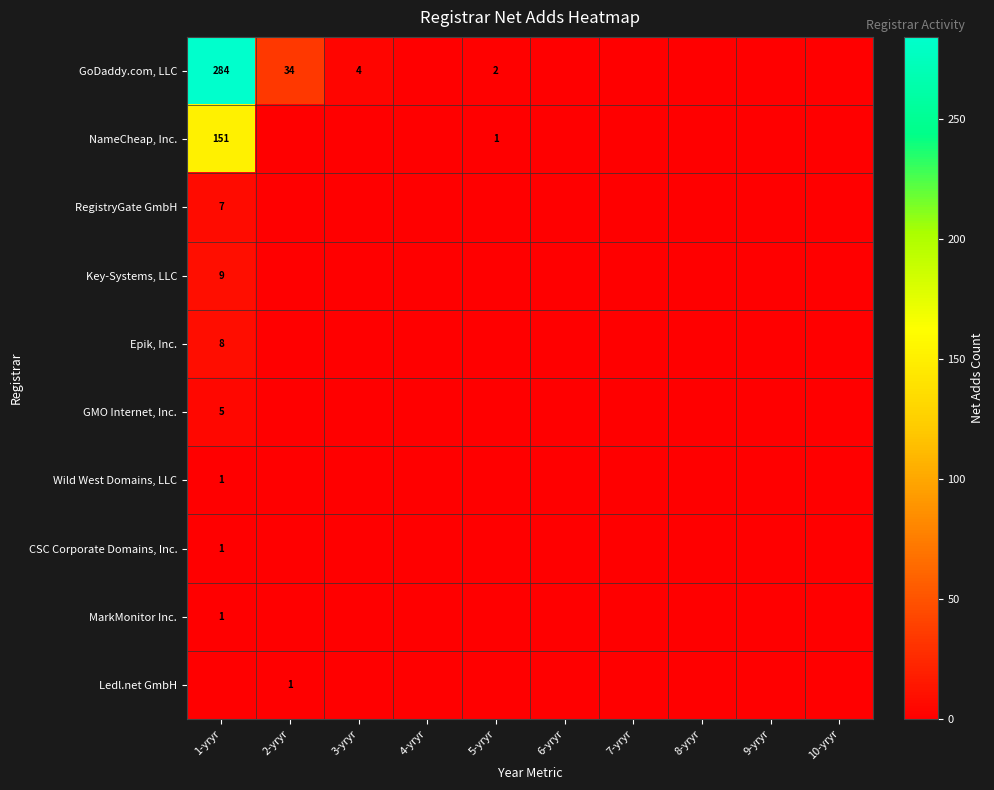

True or false: MarkMonitor Inc. has a value of 1 at 1-yryr.

True